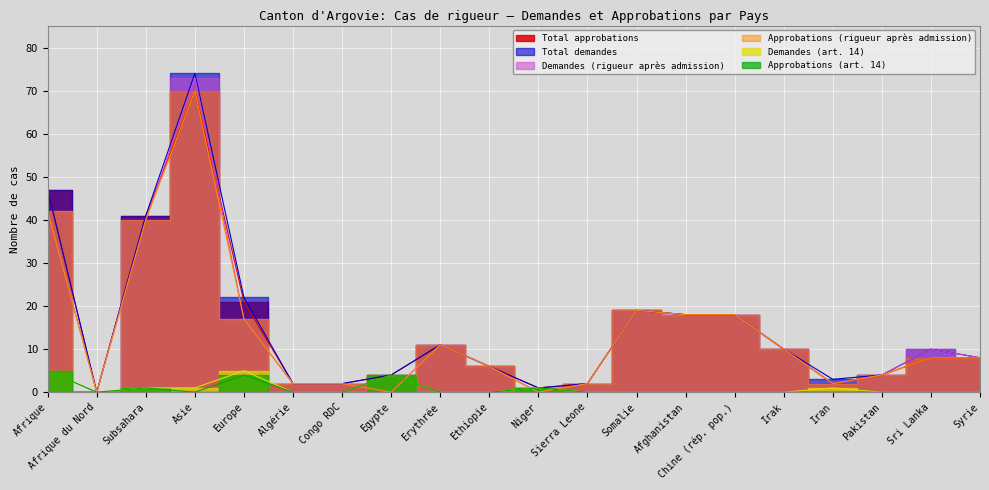

At how many categories does at least one series exceed 61?

1